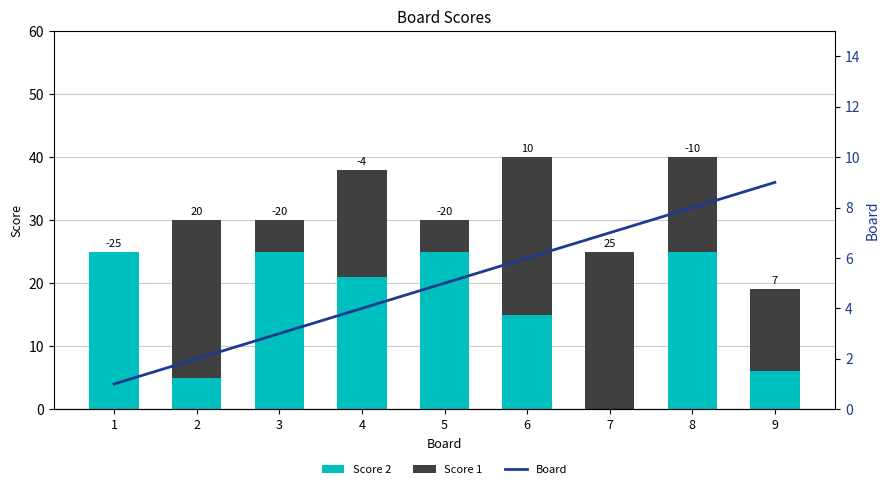

Where does the Board series first go above 5?

6